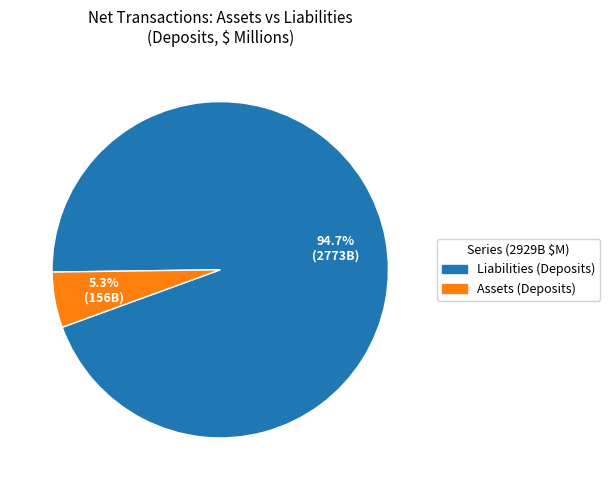

Is there a majority slice in this chart?

Yes